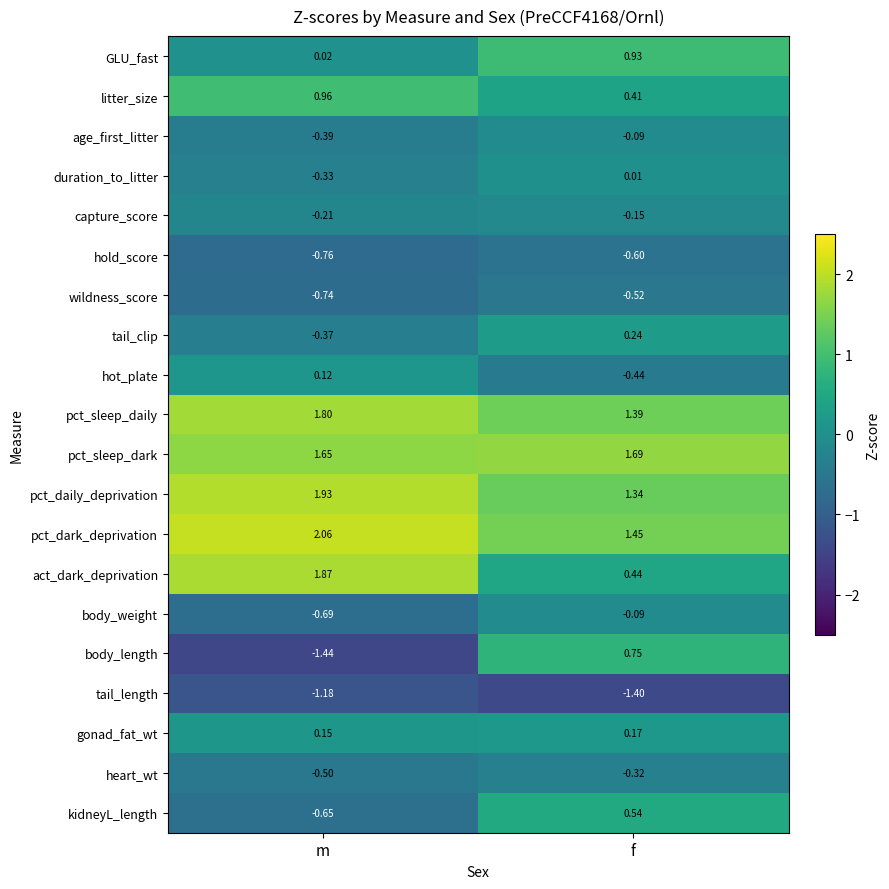

Rank the series at m from highest to lowest value.

pct_dark_deprivation, pct_daily_deprivation, act_dark_deprivation, pct_sleep_daily, pct_sleep_dark, litter_size, gonad_fat_wt, hot_plate, GLU_fast, capture_score, duration_to_litter, tail_clip, age_first_litter, heart_wt, kidneyL_length, body_weight, wildness_score, hold_score, tail_length, body_length